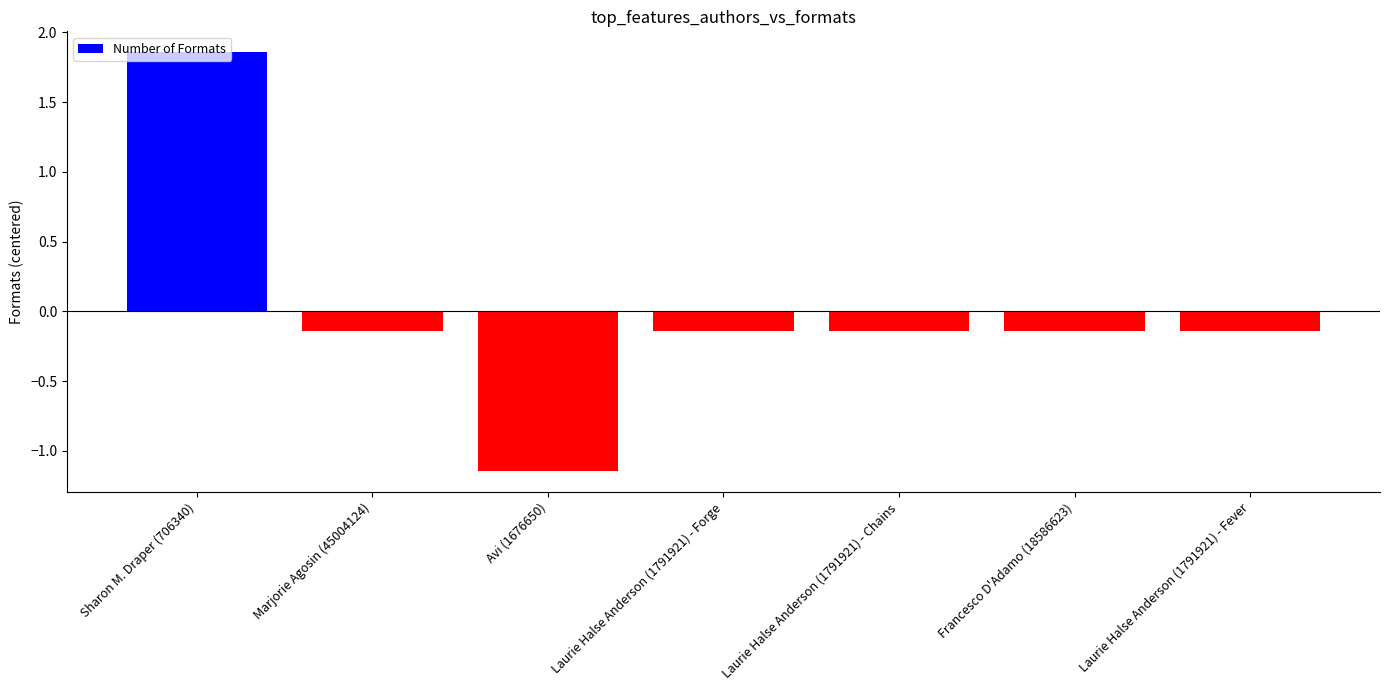

What is the label of the 7th bar from the right?

Sharon M. Draper (706340)